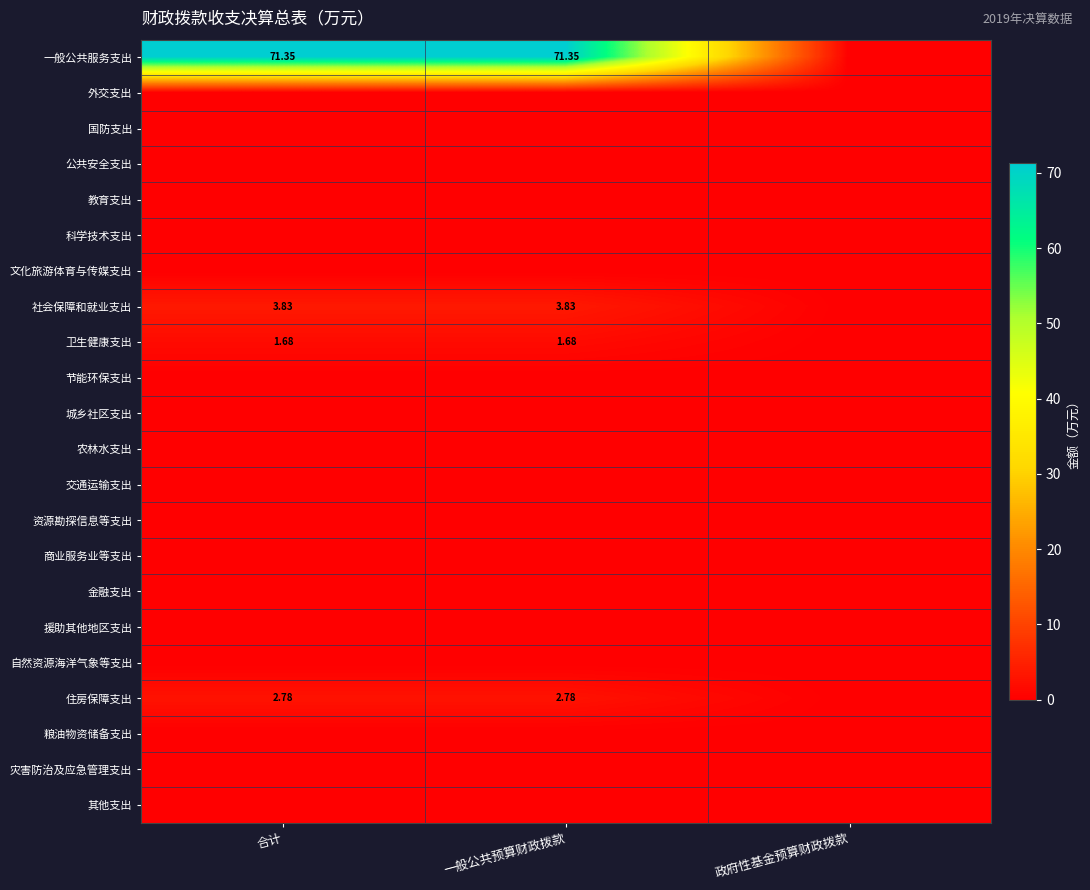

Is it true that 灾害防治及应急管理支出 equals 0.0 at 合计?

True